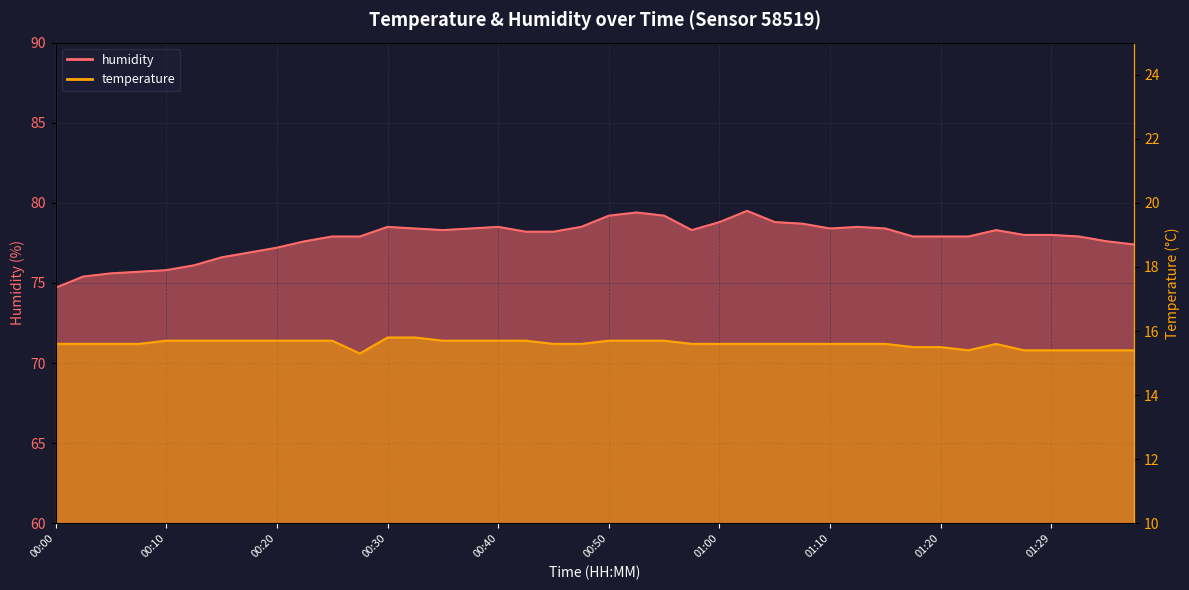

Rank the series by their average value, from lowest to highest.

temperature, humidity